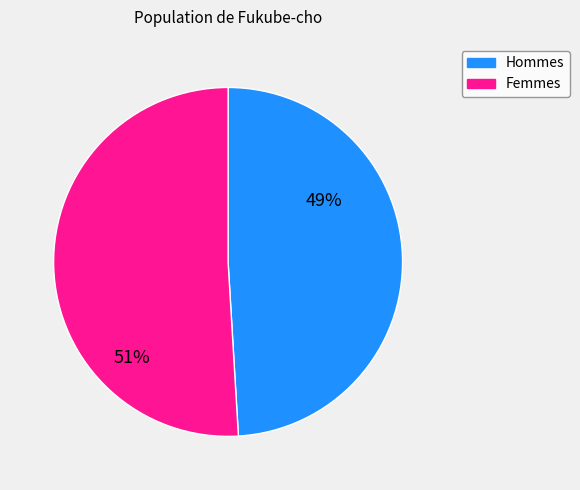

To the nearest percent, what is the average slice percentage?

50%